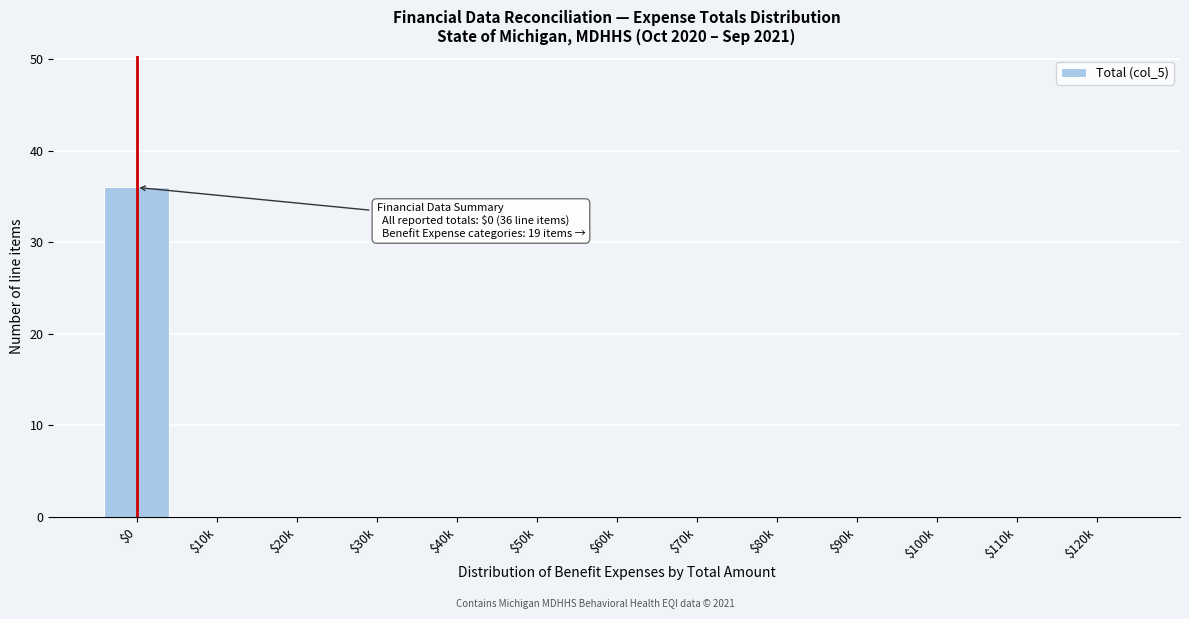

What is the greatest value displayed?

36